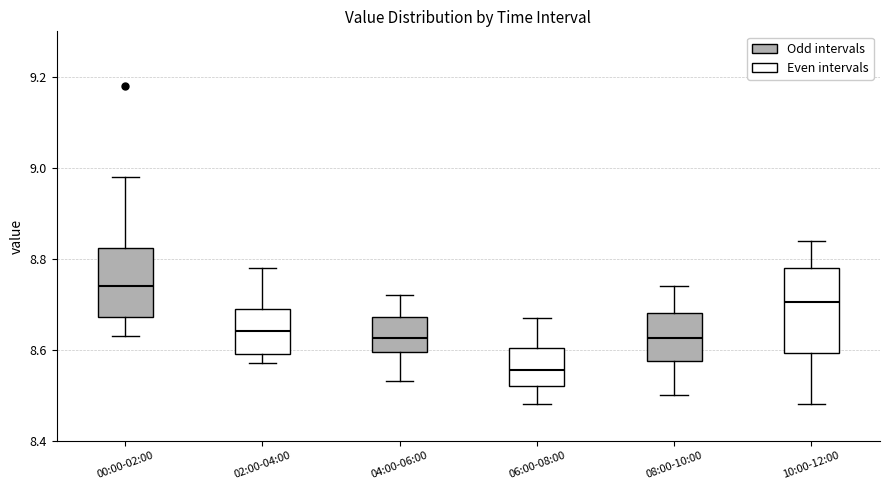

Reading left to right, read every box against the y-axis: the position of its median line, the range the box covers, and the ends of its whiskers. The values are not printed on the chart, so give them approximately, as read against the axis.

00:00-02:00: median 8.74, box 8.68 to 8.82, whiskers 8.64 to 8.98
02:00-04:00: median 8.64, box 8.60 to 8.70, whiskers 8.58 to 8.78
04:00-06:00: median 8.62, box 8.60 to 8.68, whiskers 8.54 to 8.72
06:00-08:00: median 8.56, box 8.52 to 8.60, whiskers 8.48 to 8.68
08:00-10:00: median 8.62, box 8.58 to 8.68, whiskers 8.50 to 8.74
10:00-12:00: median 8.70, box 8.60 to 8.78, whiskers 8.48 to 8.84